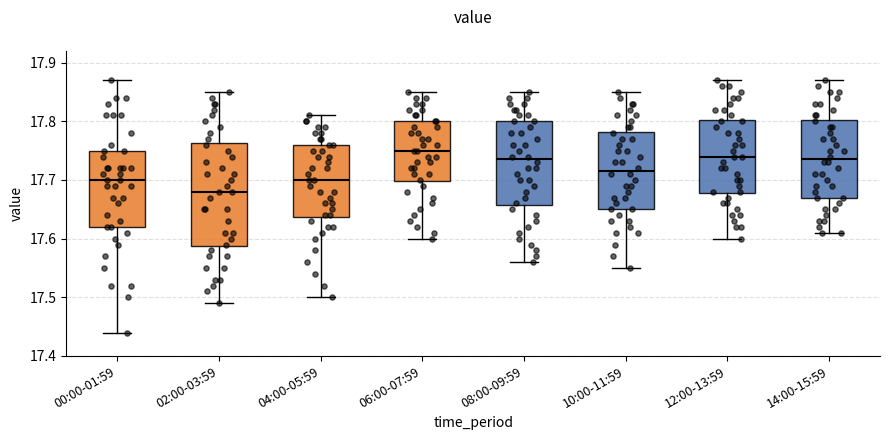

Which box's median line is the lowest?

02:00-03:59